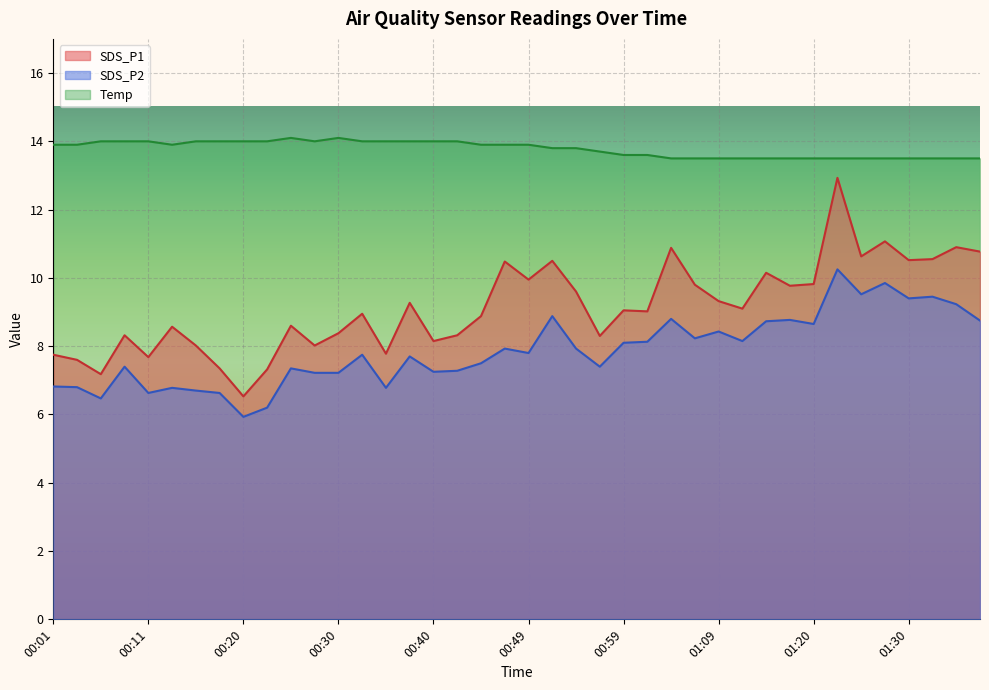

Where does the SDS_P1 series first go above 9?

00:37